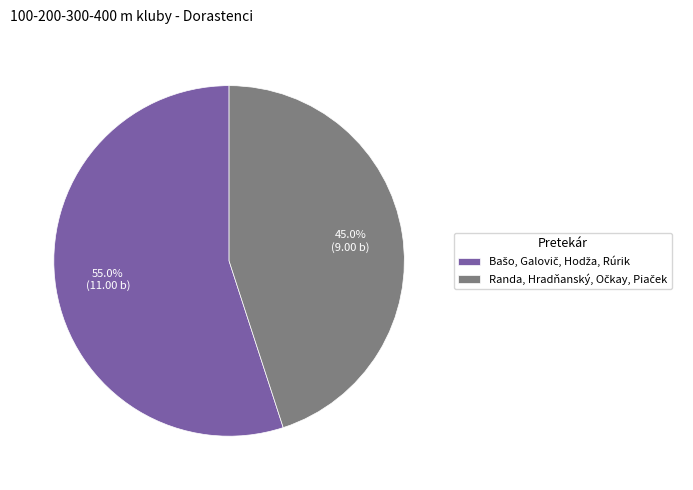

To the nearest percent, what is the difference between the largest and smallest slice percentages?

10%